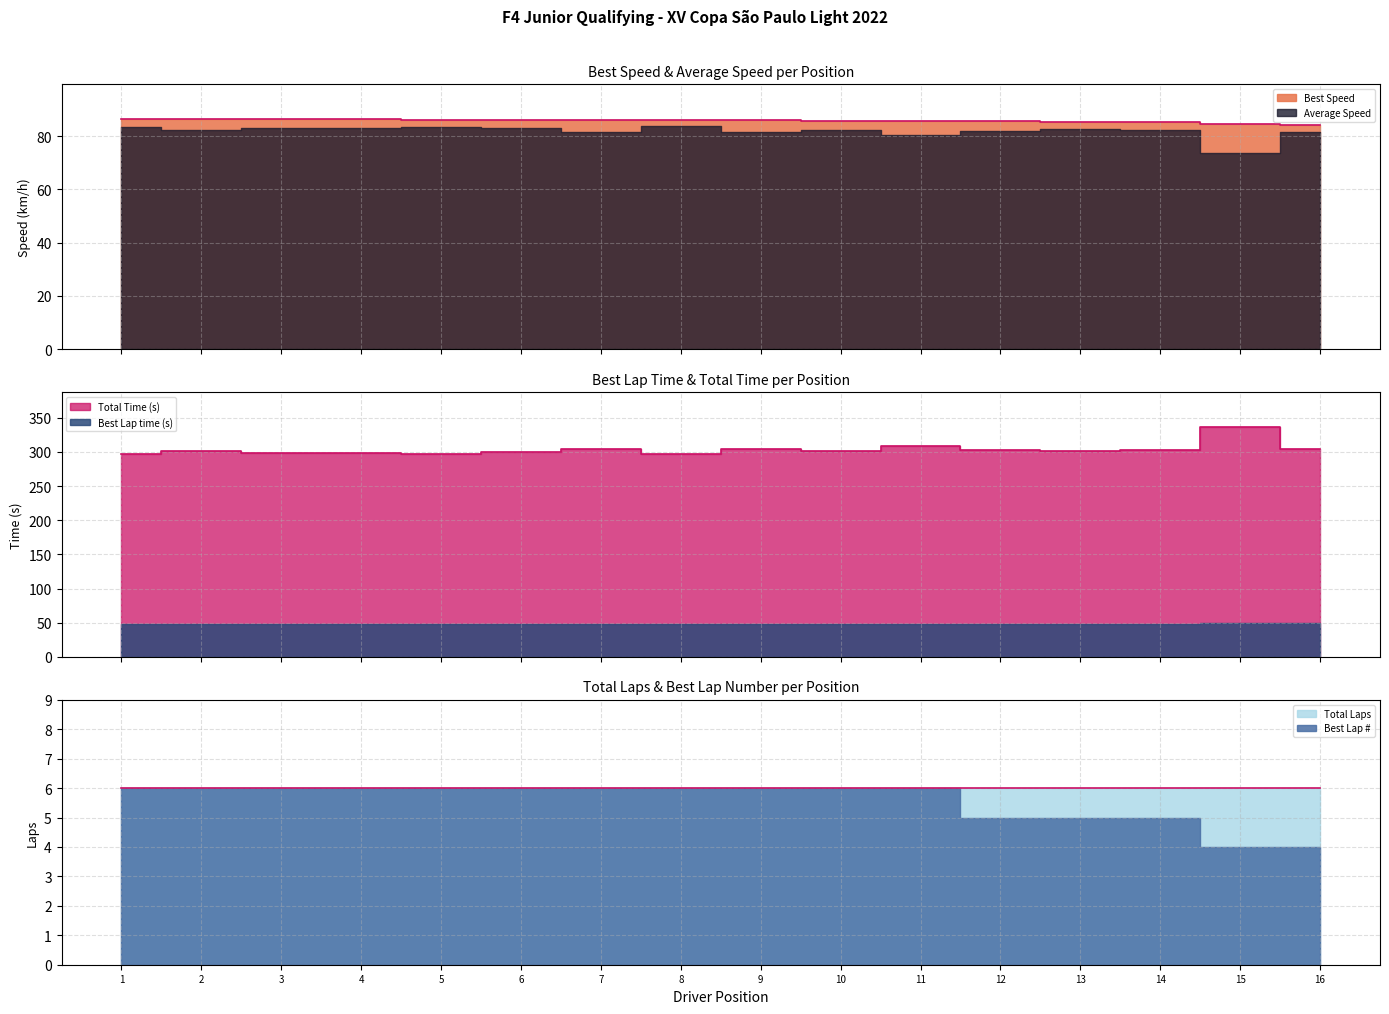

True or false: Average Speed has more than 0 points higher than both neighbors.

True